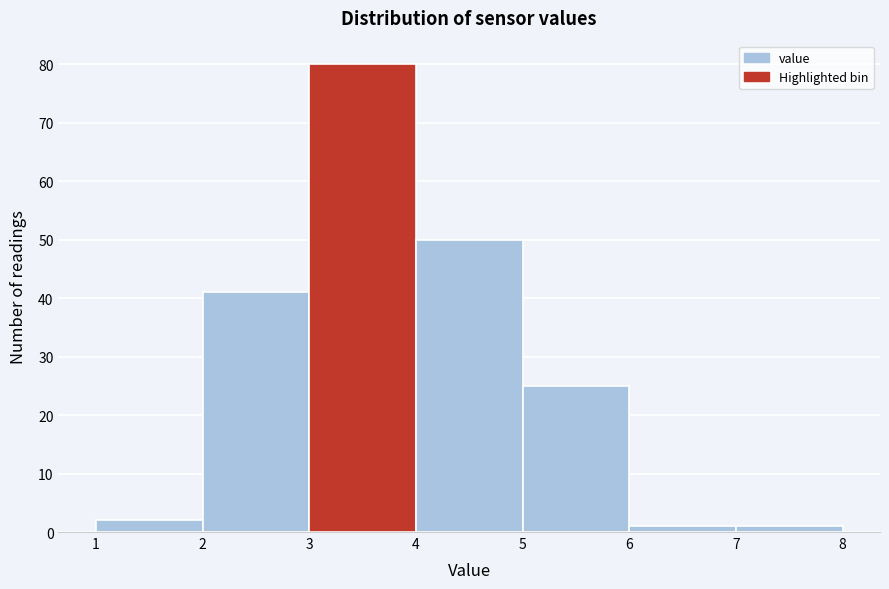

Reading left to right, transcribe this chart: for each bar, give the range it covers on the x-axis and its height. The values are not printed on the chart, so give them approximately, as read against the axis.

1 to 2: 2
2 to 3: 41
3 to 4: 80
4 to 5: 50
5 to 6: 25
6 to 7: 1
7 to 8: 1